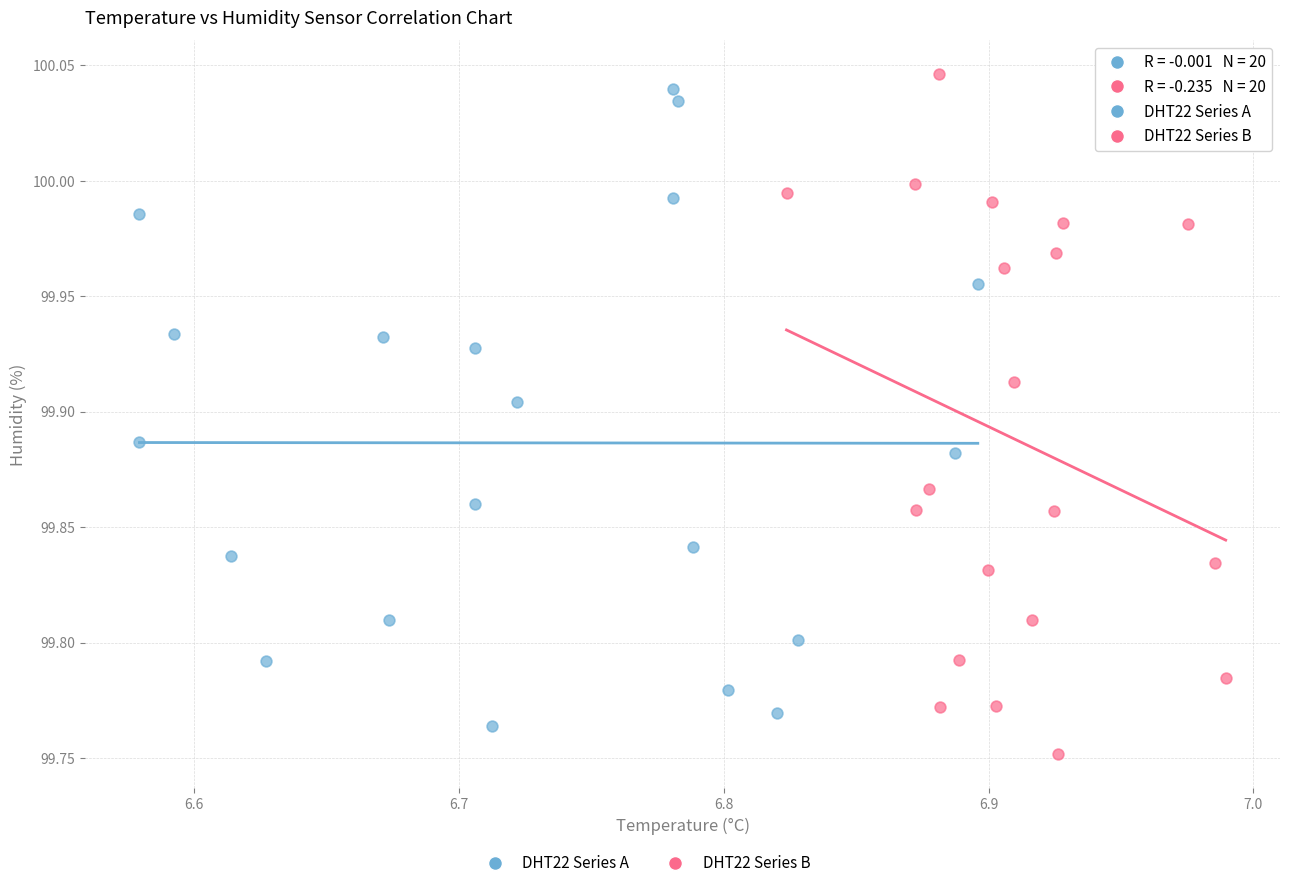

Which series reaches the minimum Y coordinate?

DHT22 Series B